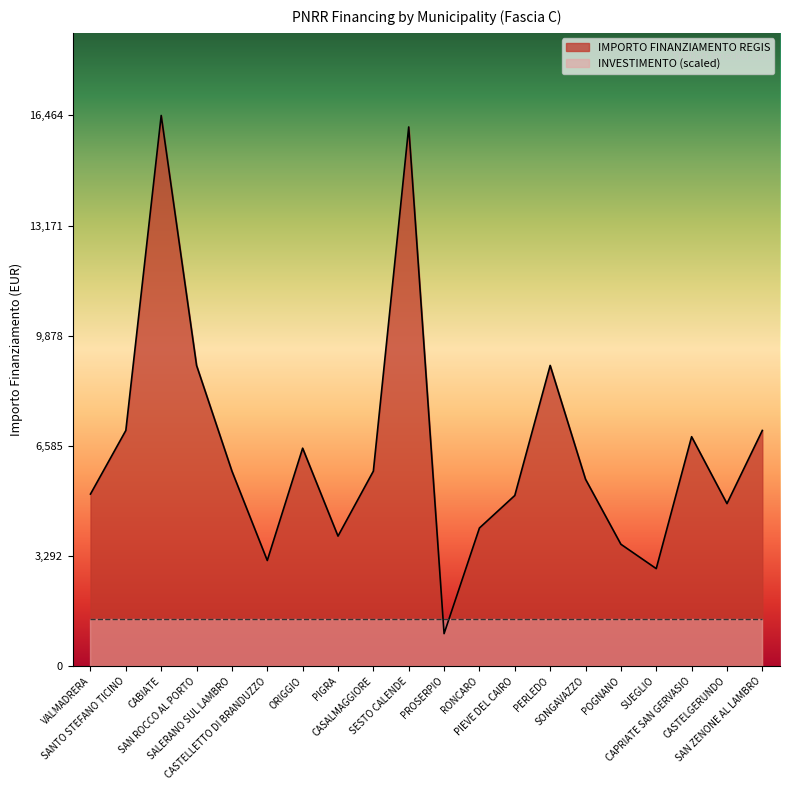

What is the change in value from ORIGGIO to PERLEDO?

+2474